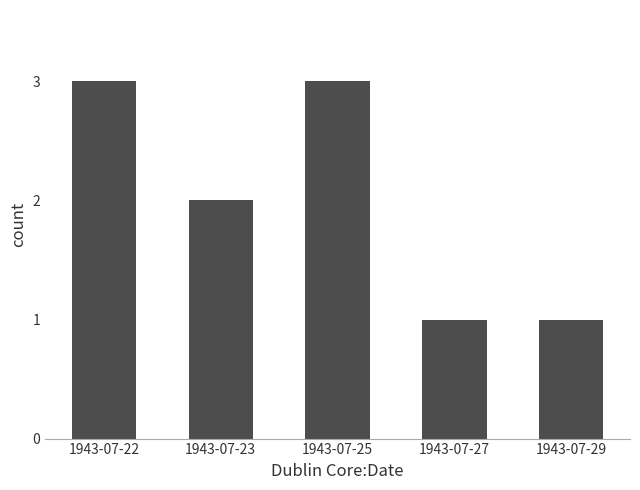

What is the change in value from 1943-07-23 to 1943-07-25?

+1